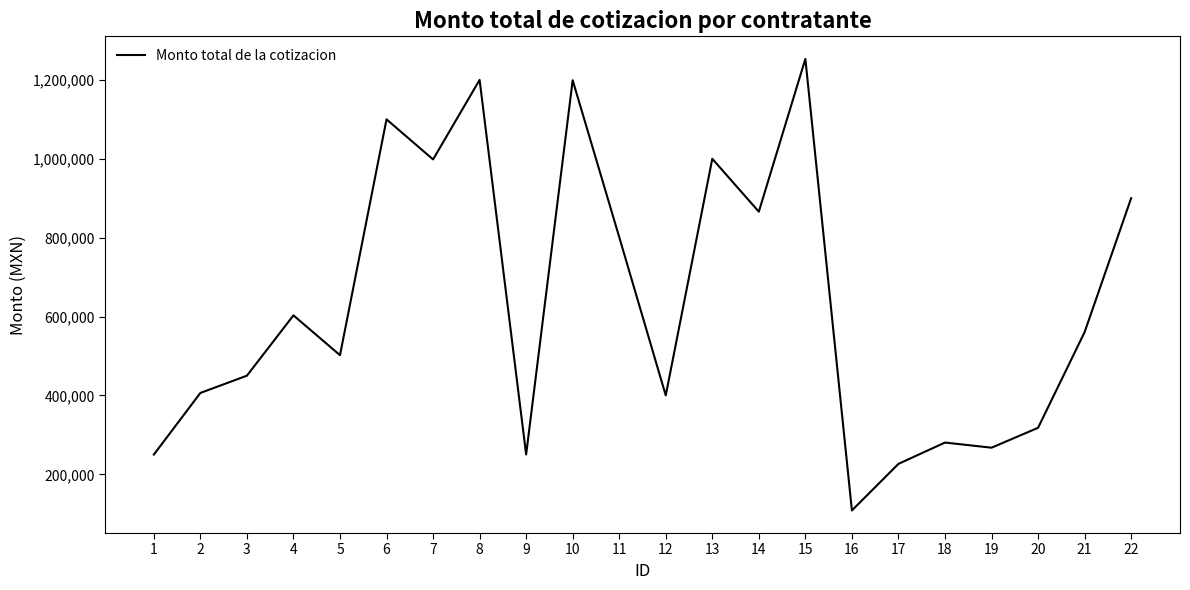

What is the smallest value displayed?

108365.1